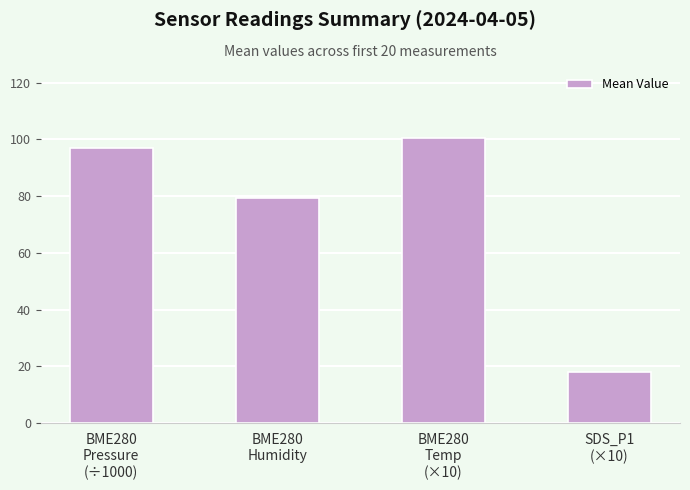

Read the value at SDS_P1
(×10).

17.9